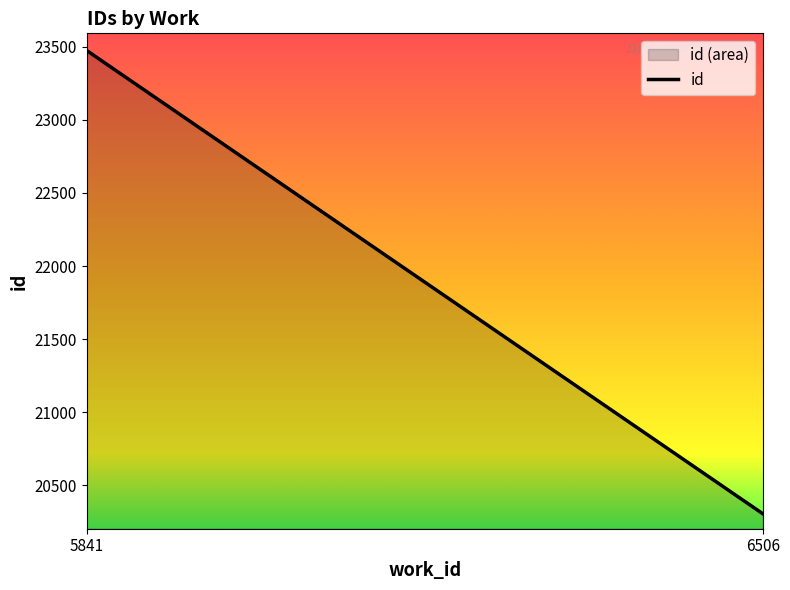

Approximately how many times larger is the value at 6506 compared to 5841?

0.9